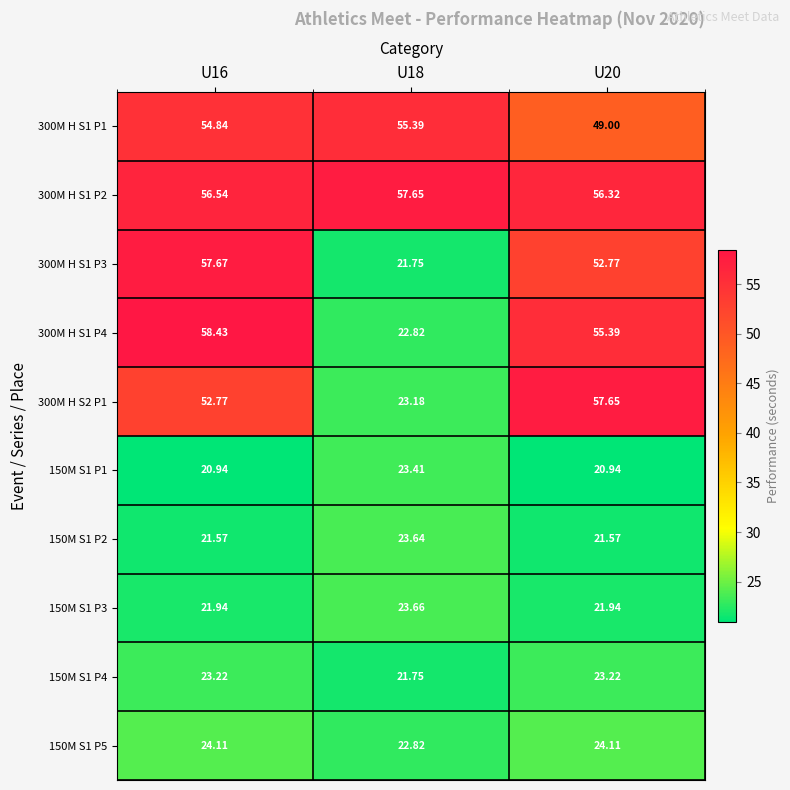

Is the value of 300M H S1 P4 at U18 greater than the value of 150M S1 P1 at U20?

Yes